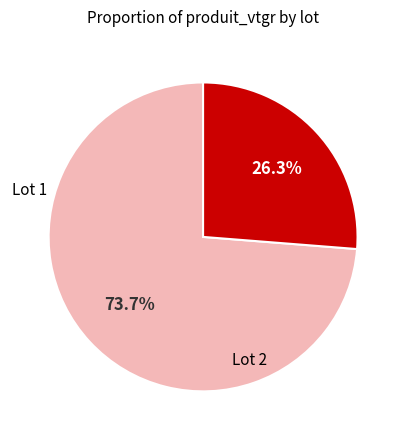

What is the total percentage of Lot 1 and Lot 2?

100.0%